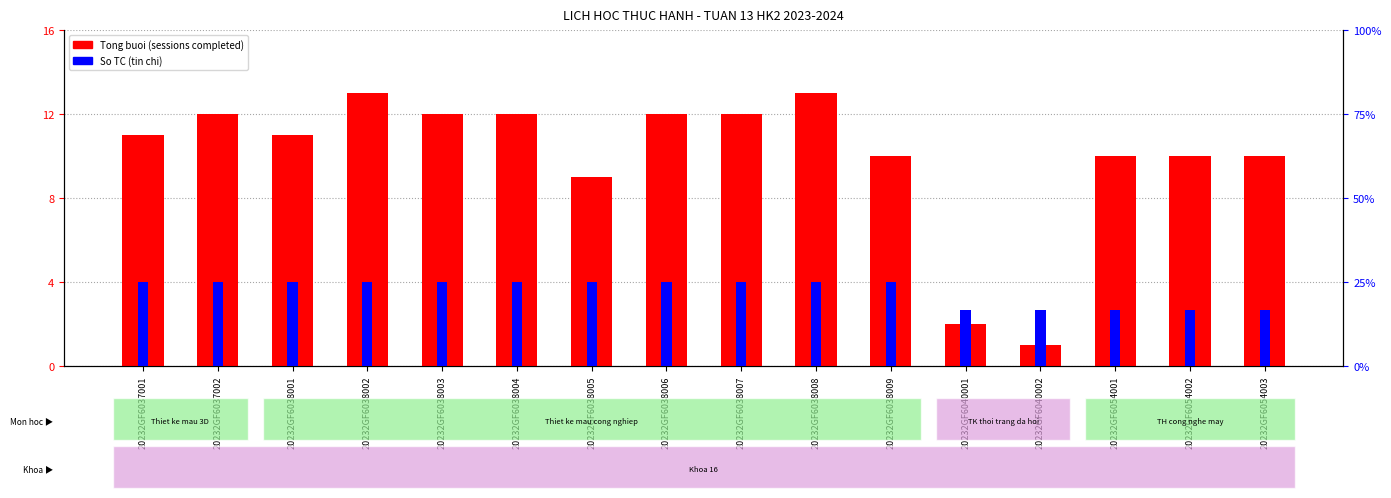

Rank the series by their average value, from highest to lowest.

Tong buoi (sessions completed), So TC (tin chi)